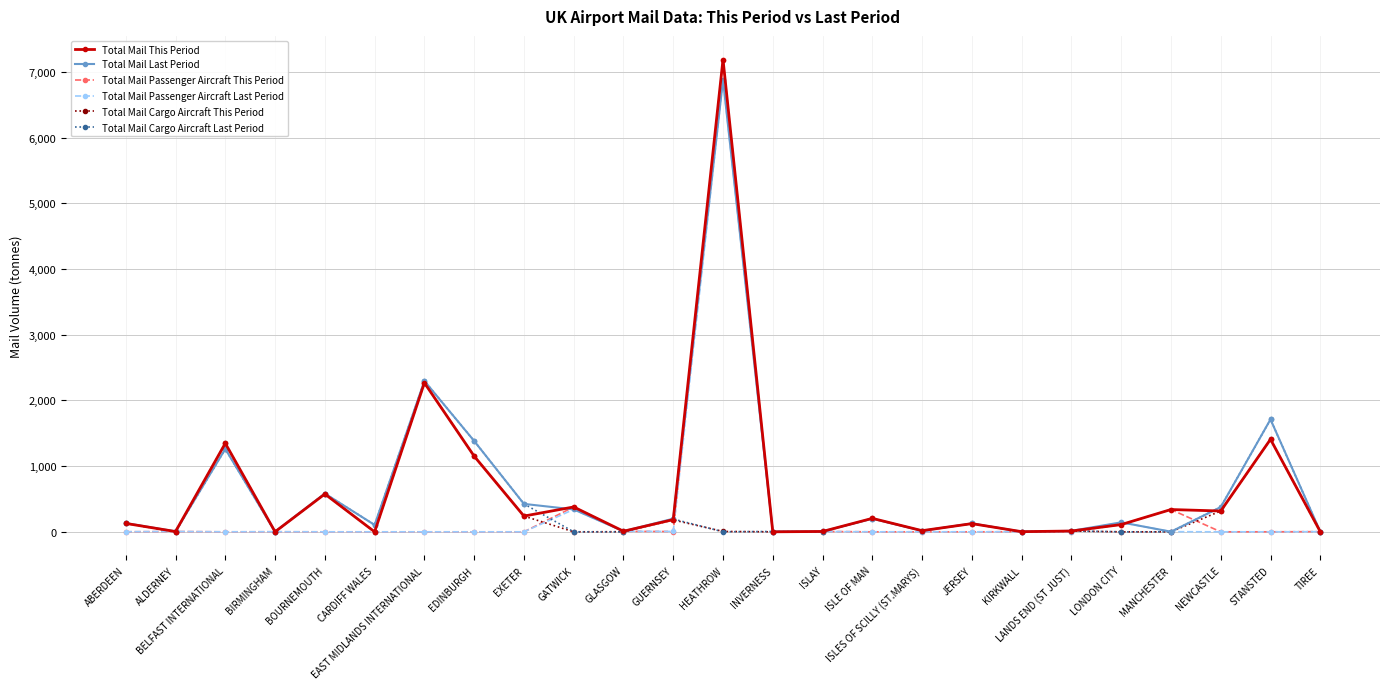

What is the label of the 4th point from the right?

MANCHESTER